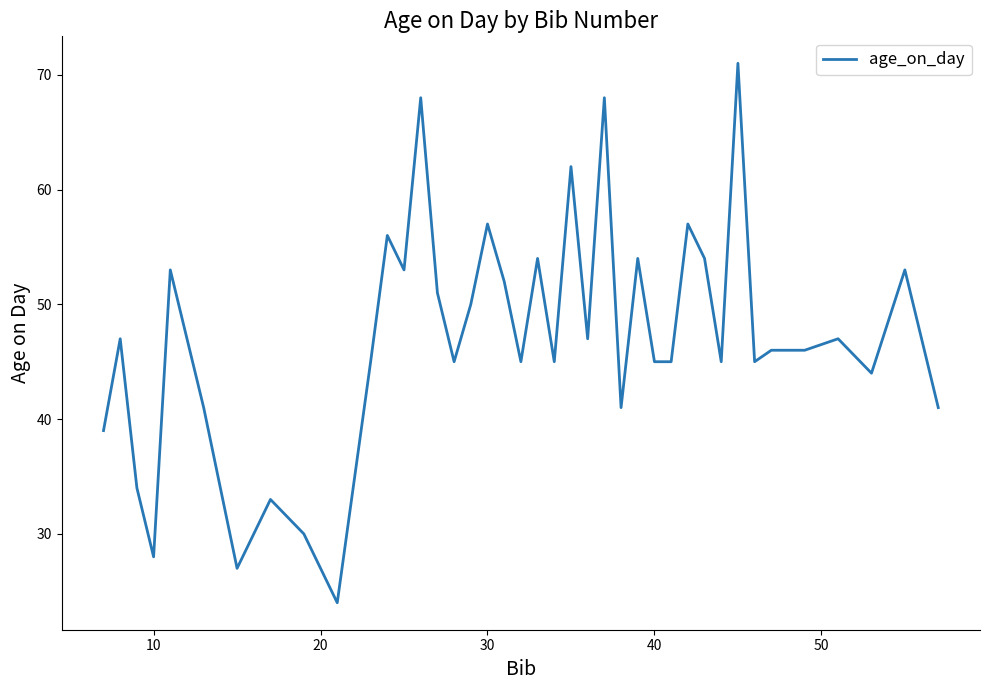

Reading right to left, extract all data points from this chart.

41	53	44	47	46	46	45	71	45	54	57	45	45	54	41	68	47	62	45	54	45	52	57	50	45	51	68	53	56	45	24	30	33	27	41	53	28	34	47	39